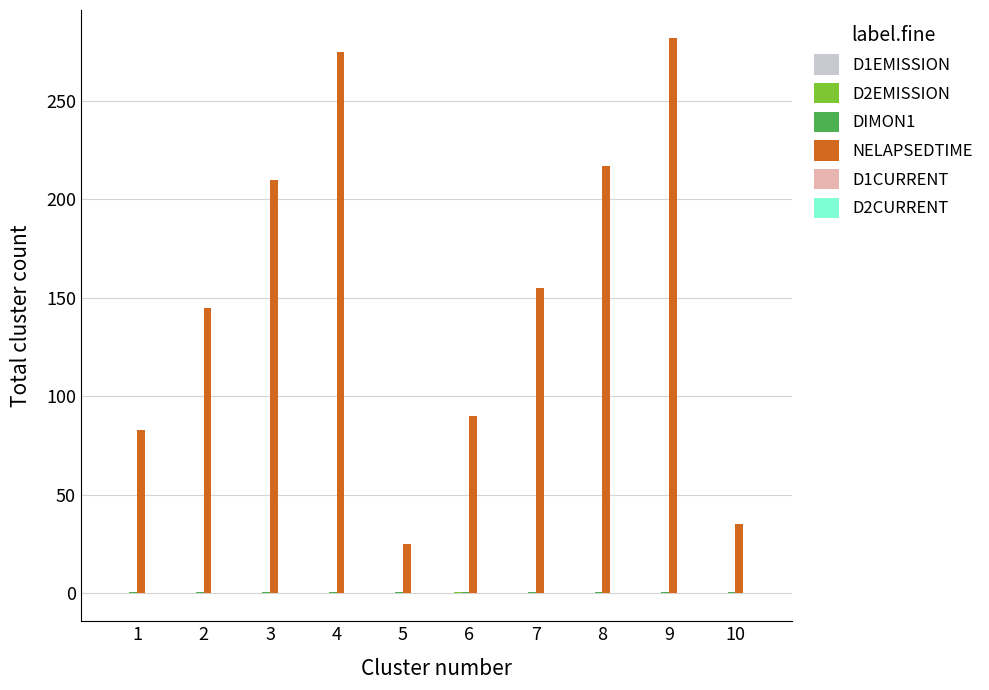

Which series has the largest total across all categories?

NELAPSEDTIME